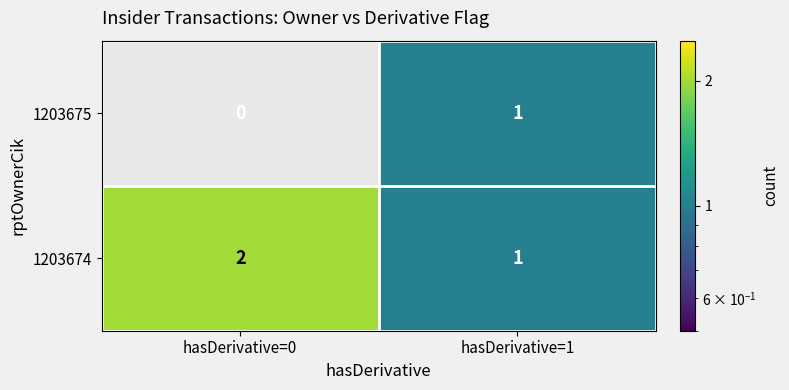

Which series has the largest total across all categories?

1203674